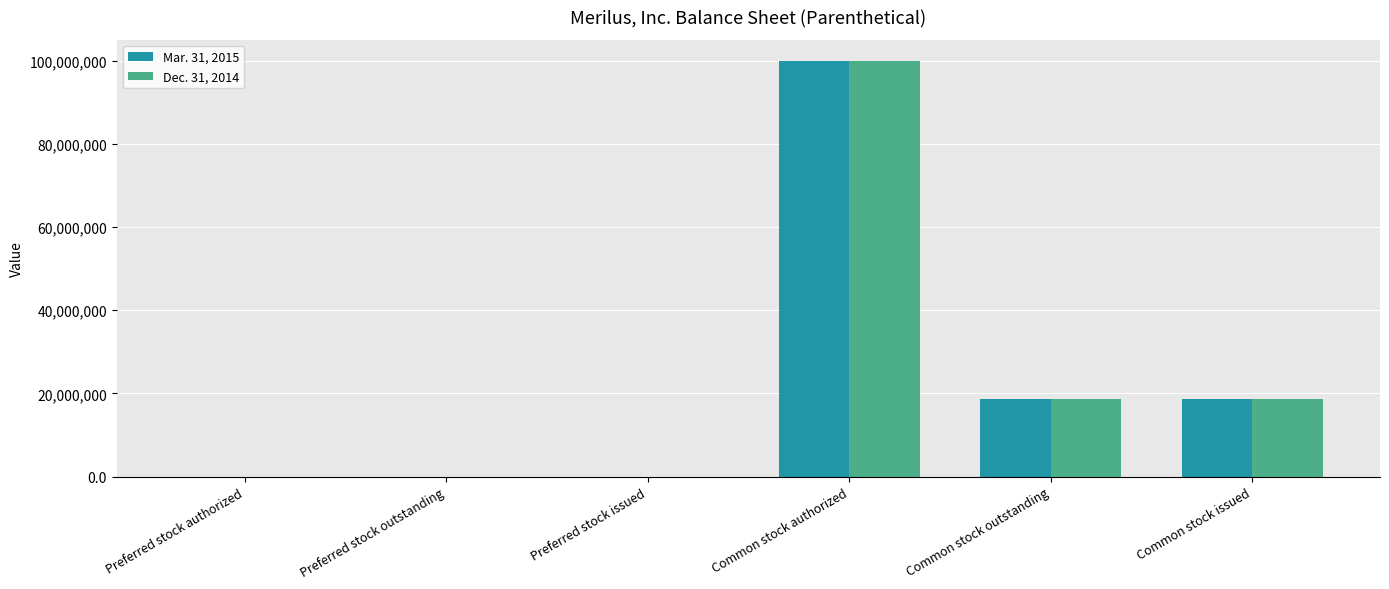

What is the maximum value shown in the chart?

100000000